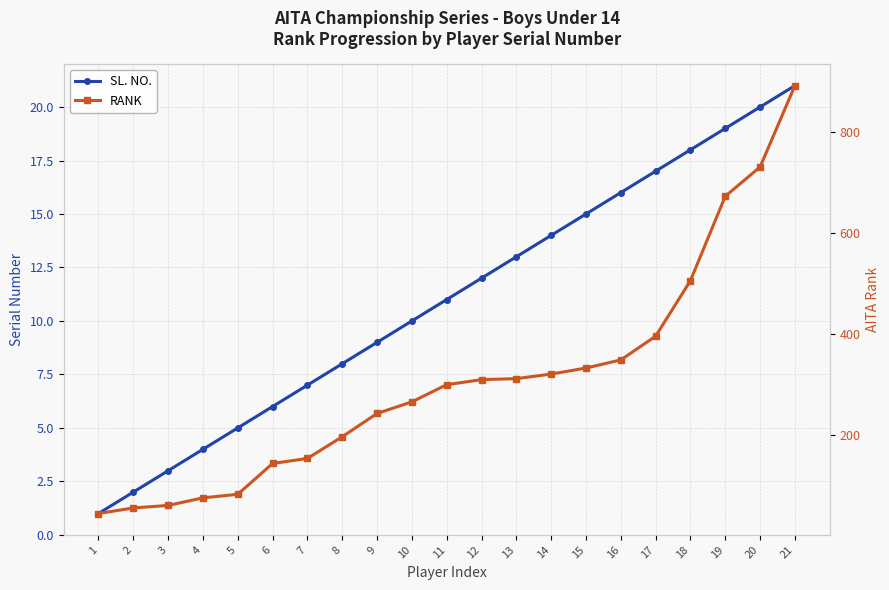

At which label does RANK reach its peak?

21